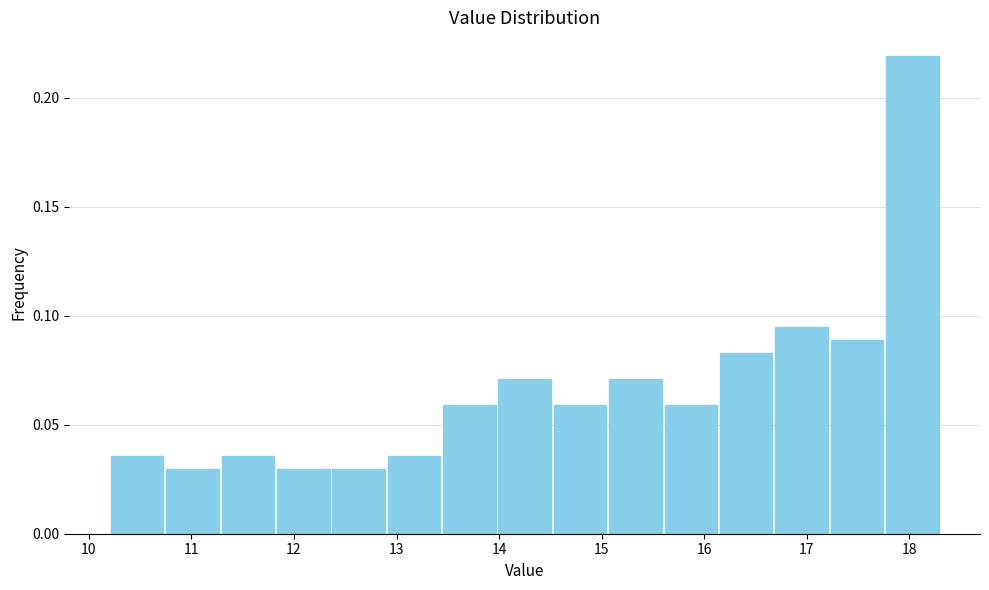

Reading left to right, transcribe this chart: for each bar, give the range it covers on the x-axis and its height. Neither the bar edges nor the heights are printed on the chart, so give them approximately, as read against the axes.

10.20 to 10.74: 0.035
10.74 to 11.28: 0.030
11.28 to 11.82: 0.035
11.82 to 12.36: 0.030
12.36 to 12.90: 0.030
12.90 to 13.44: 0.035
13.44 to 13.98: 0.060
13.98 to 14.52: 0.070
14.52 to 15.06: 0.060
15.06 to 15.60: 0.070
15.60 to 16.14: 0.060
16.14 to 16.68: 0.085
16.68 to 17.22: 0.095
17.22 to 17.76: 0.090
17.76 to 18.30: 0.220